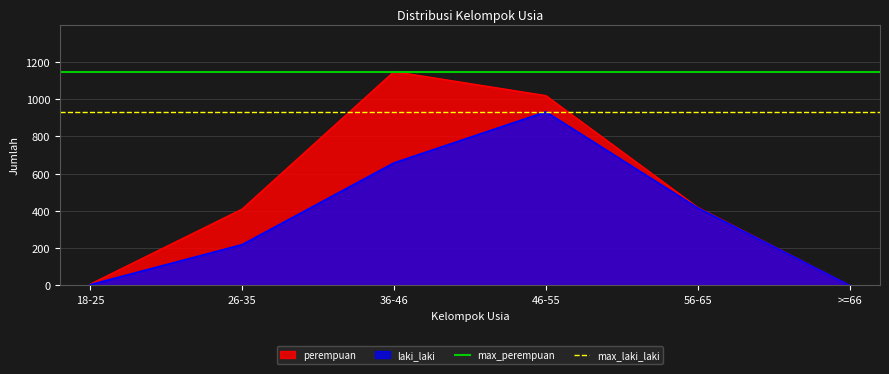

Where is laki_laki nearest to the value 466?

56-65